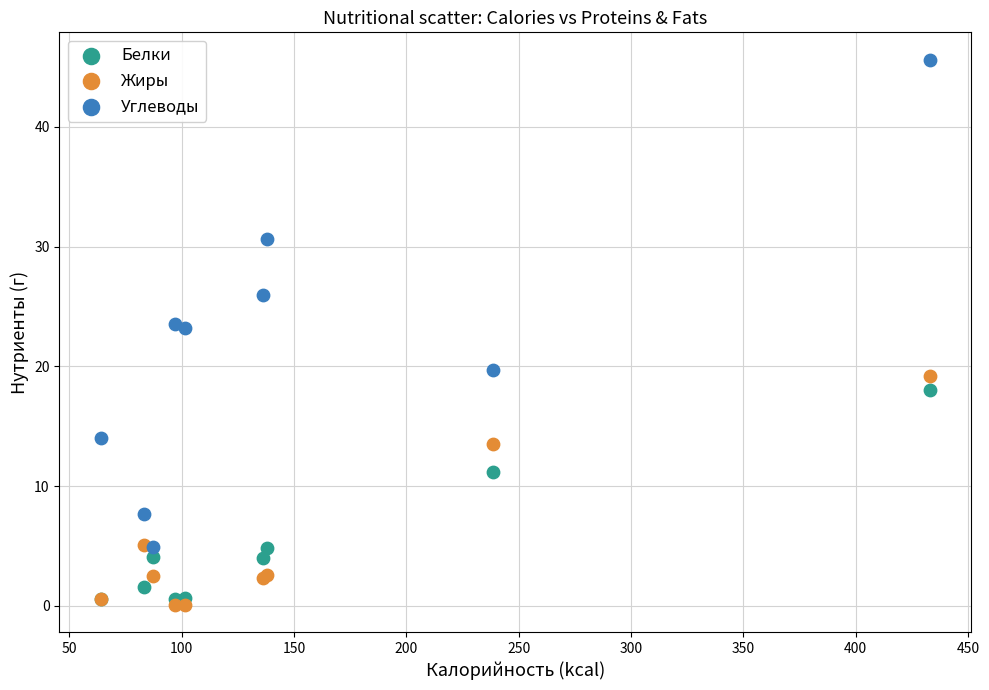

Which series contains the lowest Y value?

Жиры